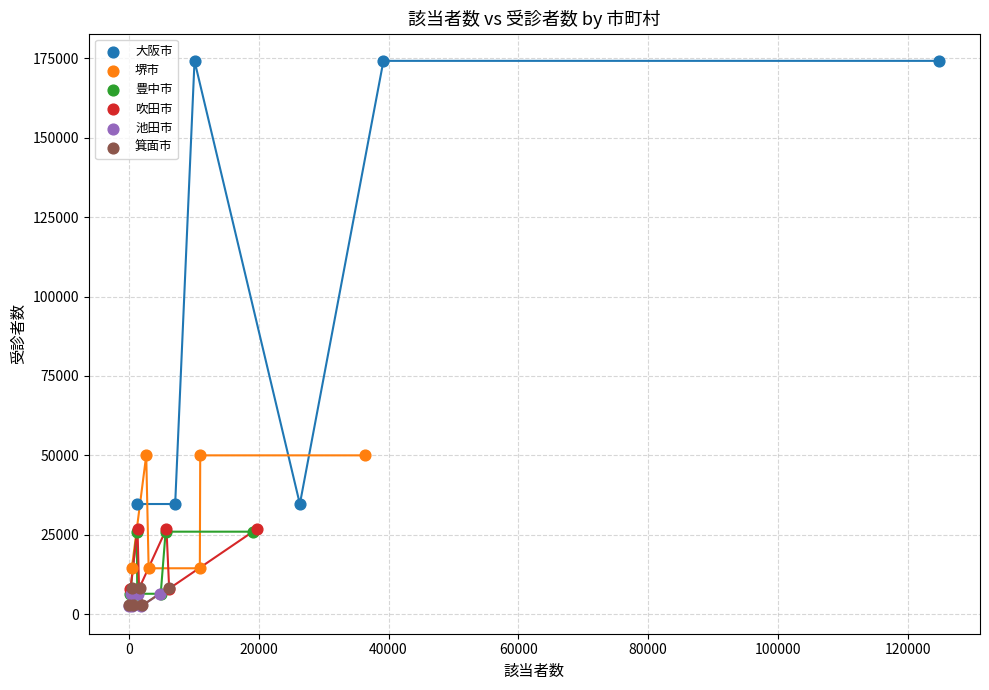

Which series reaches the maximum Y coordinate?

大阪市